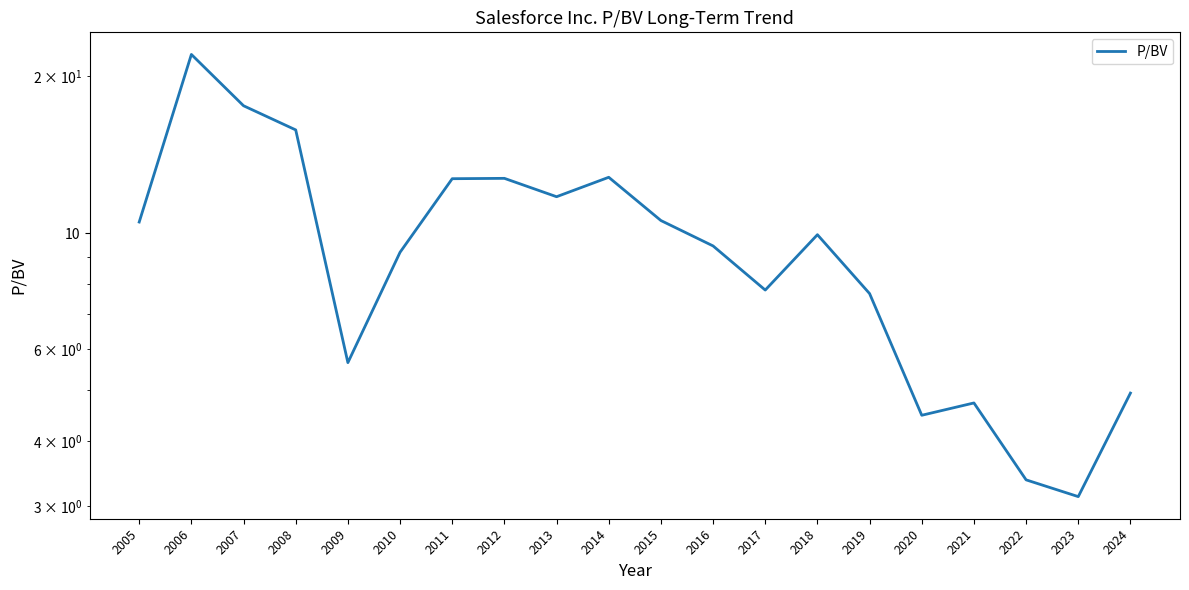

Where does the data first go above 9?

2005